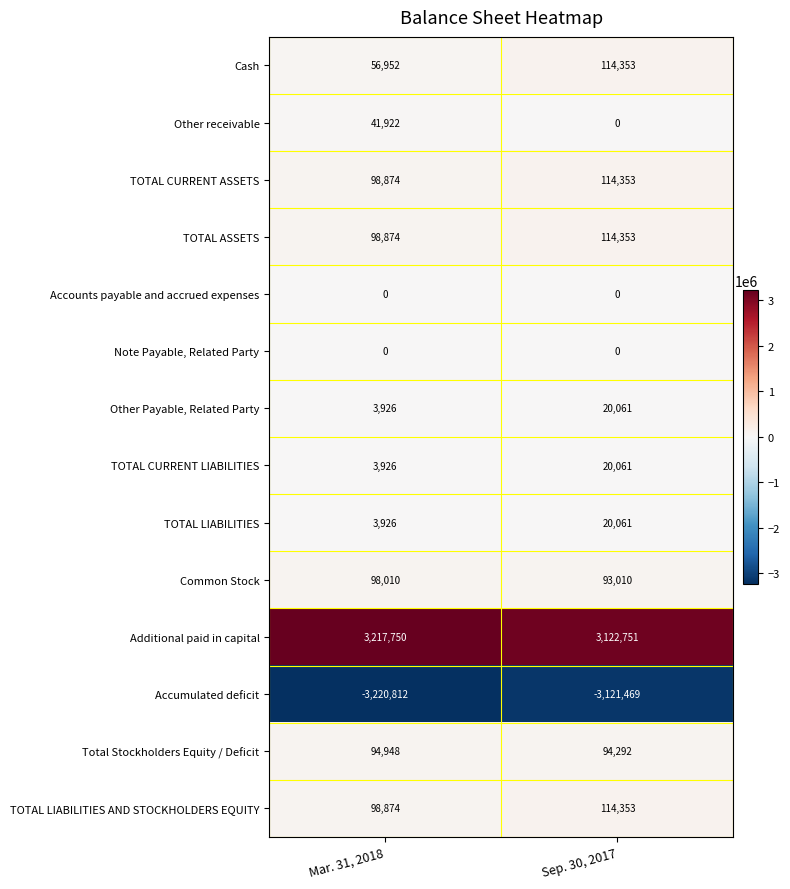

The TOTAL LIABILITIES series shows 34439 at Sep. 30, 2017. True or false?

False